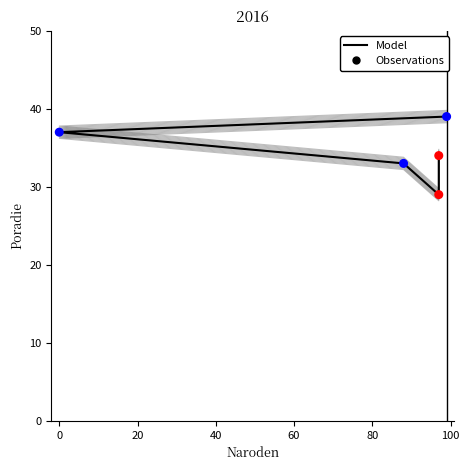

Is the value of Observations at 40 greater than the value of Model at 60?

No